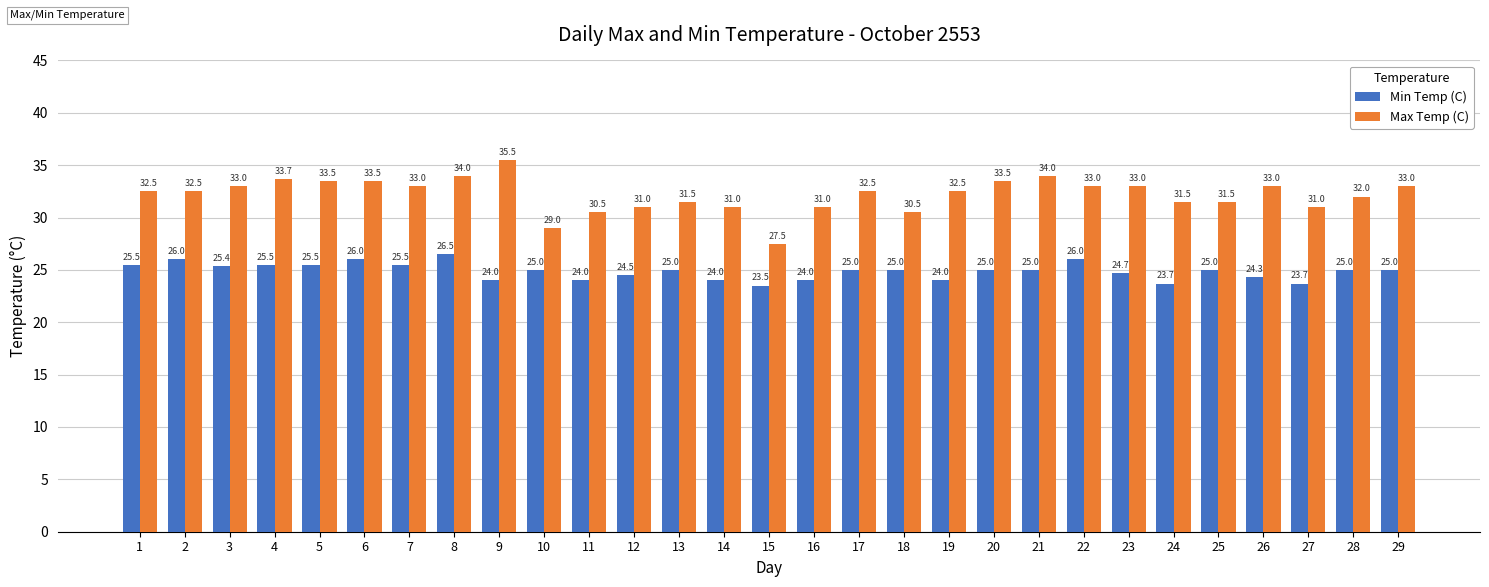

What is the value of the Max Temp (C) bar at the 13th from the left?

31.5